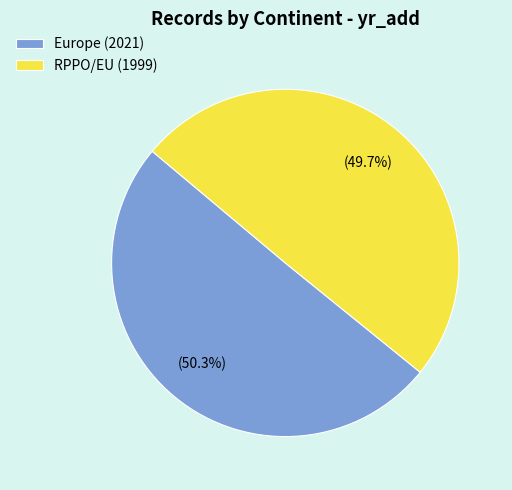

Which slice is the largest?

Europe